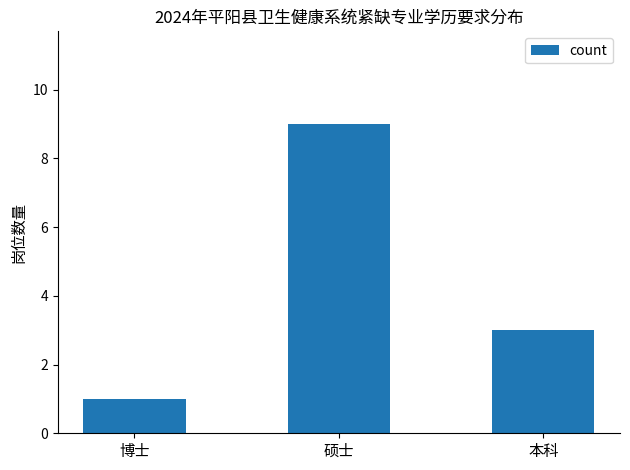

Count the values in the range 1 to 9.

3